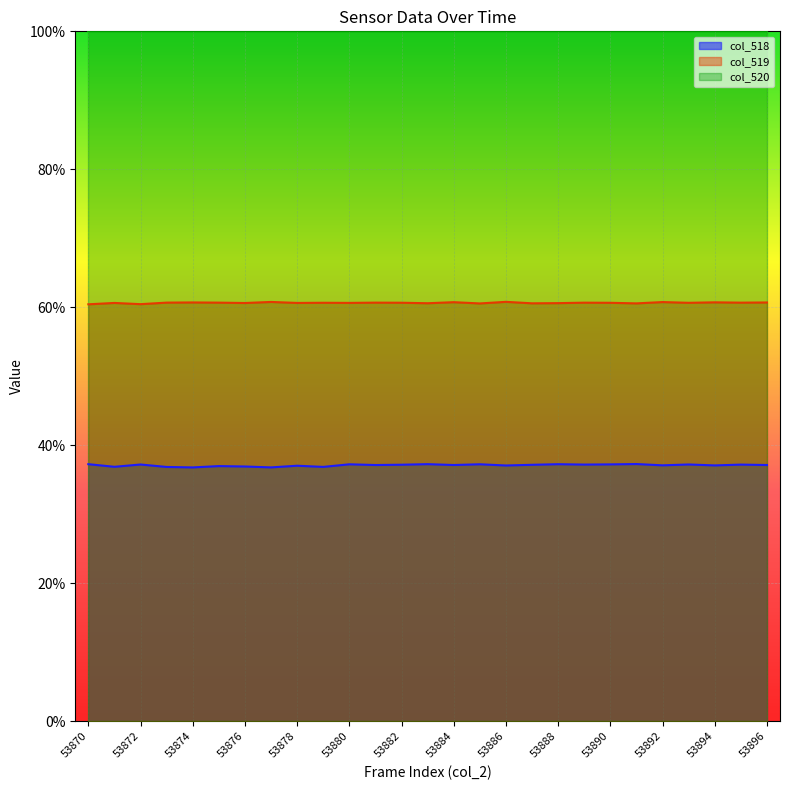

At which label is col_518 closest to 37?

53875